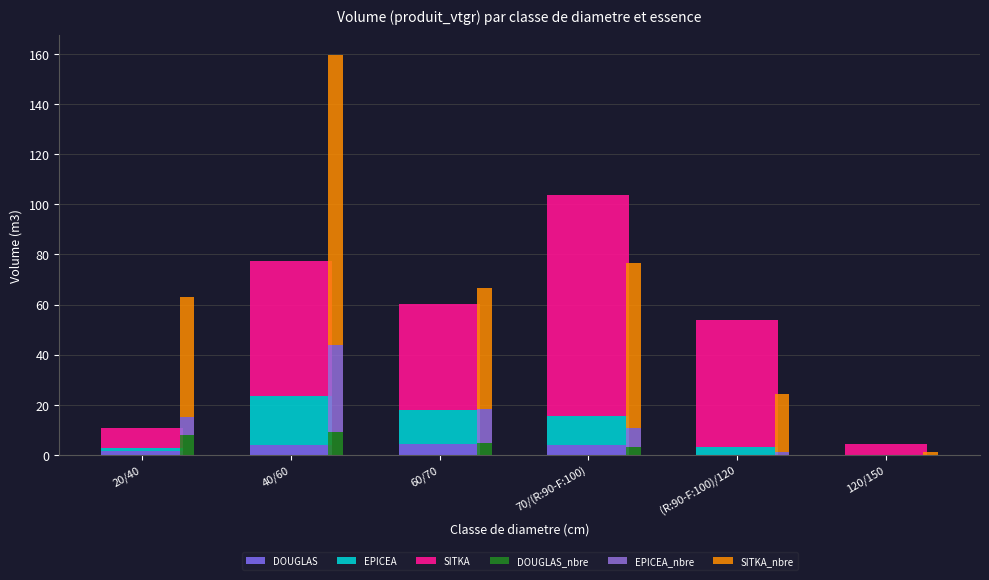

How many groups of bars are there?

6